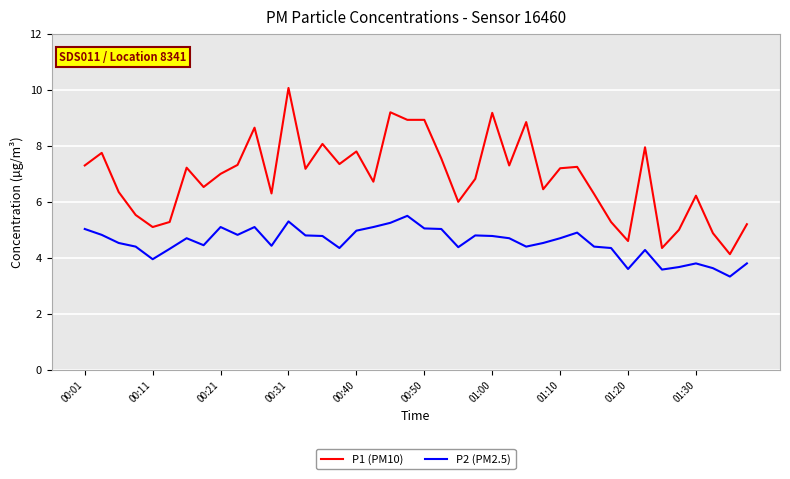

True or false: P2 (PM2.5) and P1 (PM10) intersect in this chart.

False